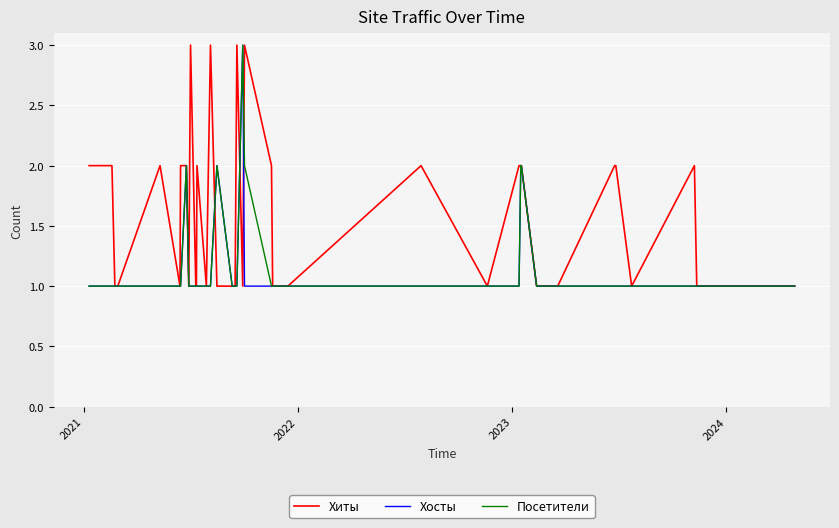

Is the value of Хосты at 9 greater than the value of Посетители at 15?

No